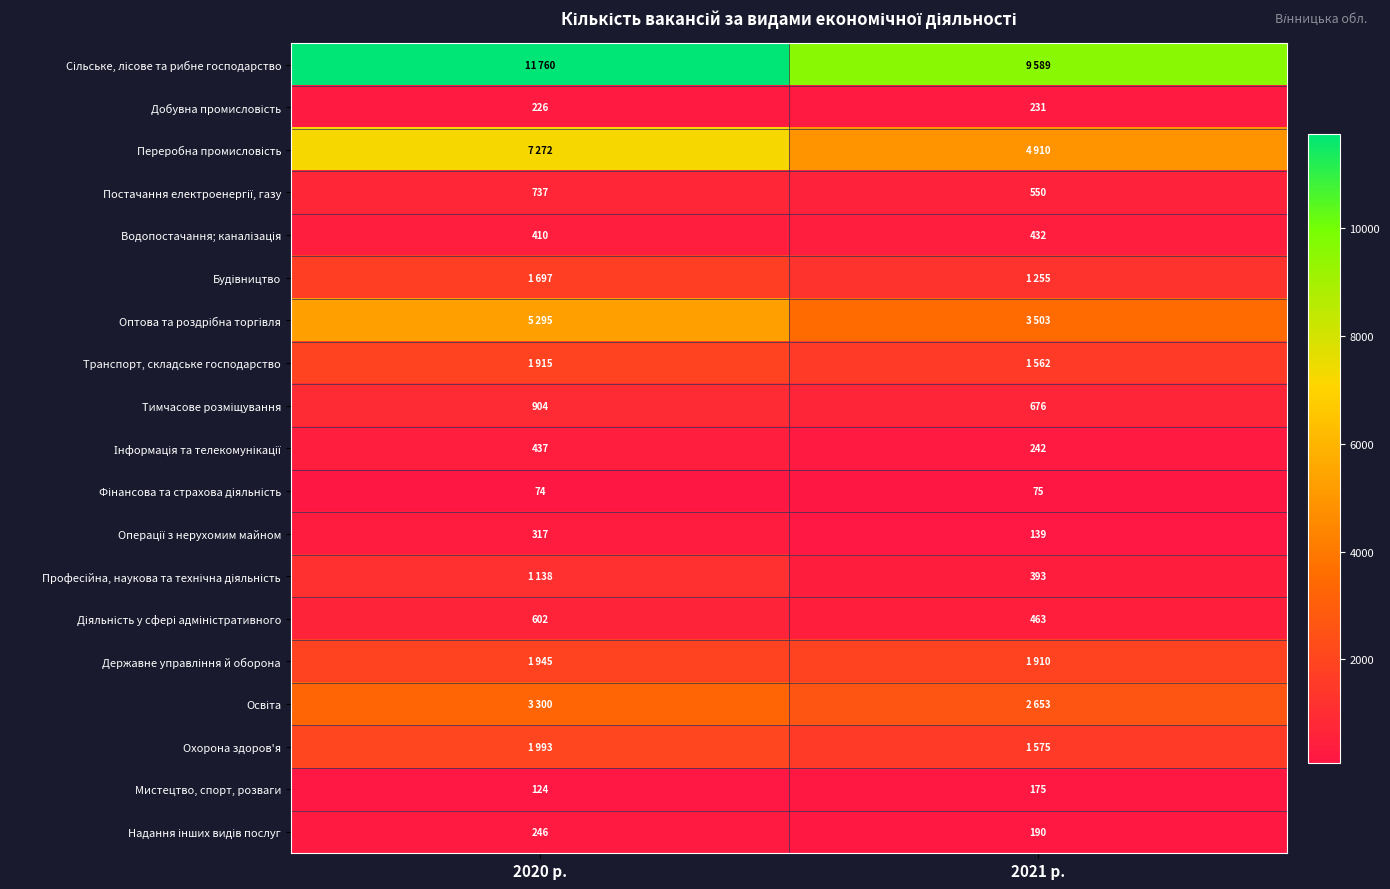

The Мистецтво, спорт, розваги series shows 121 at 2021 р.. True or false?

False